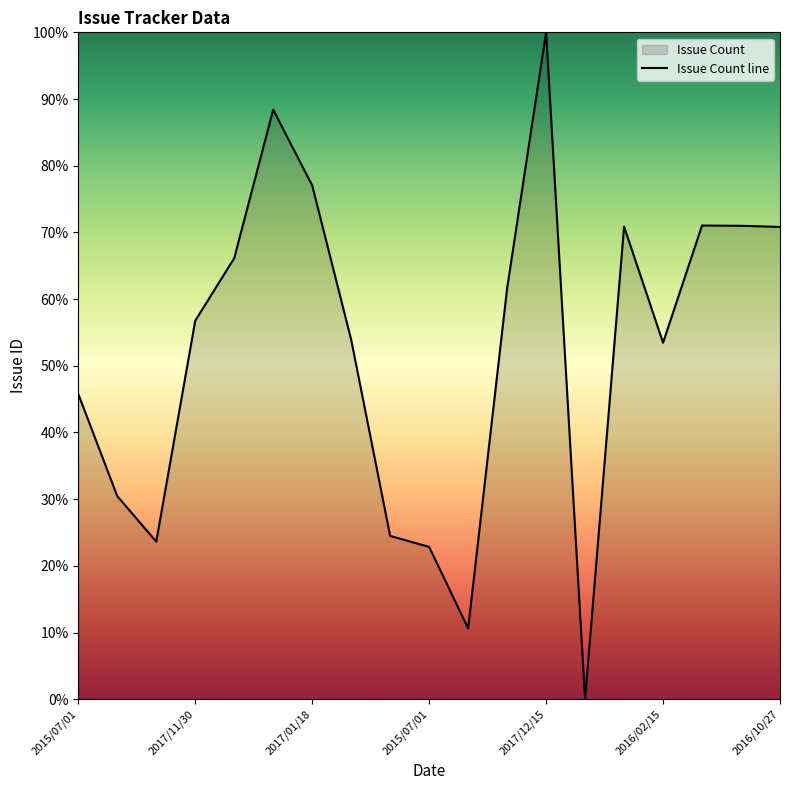

Does the chart display data point markers on the line(s)?

No